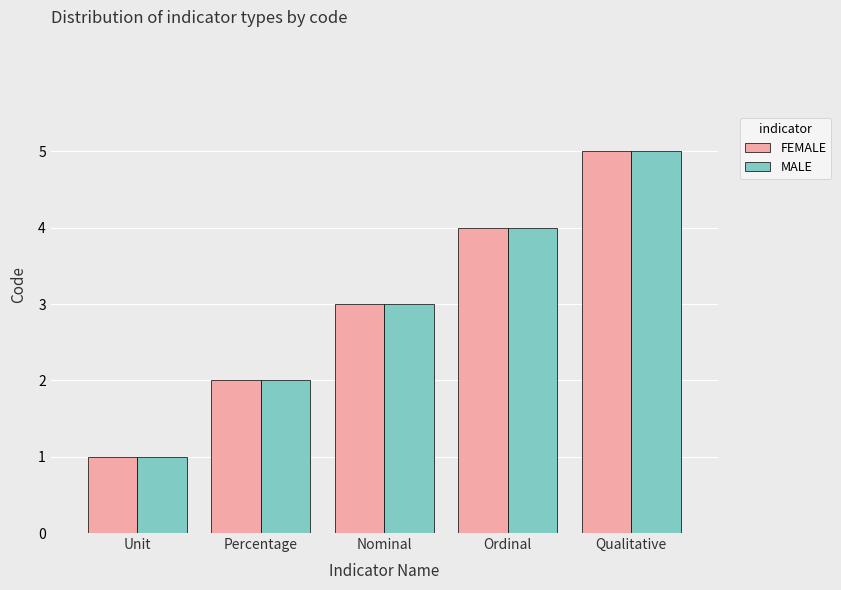

What is the lowest value of the FEMALE series?

1